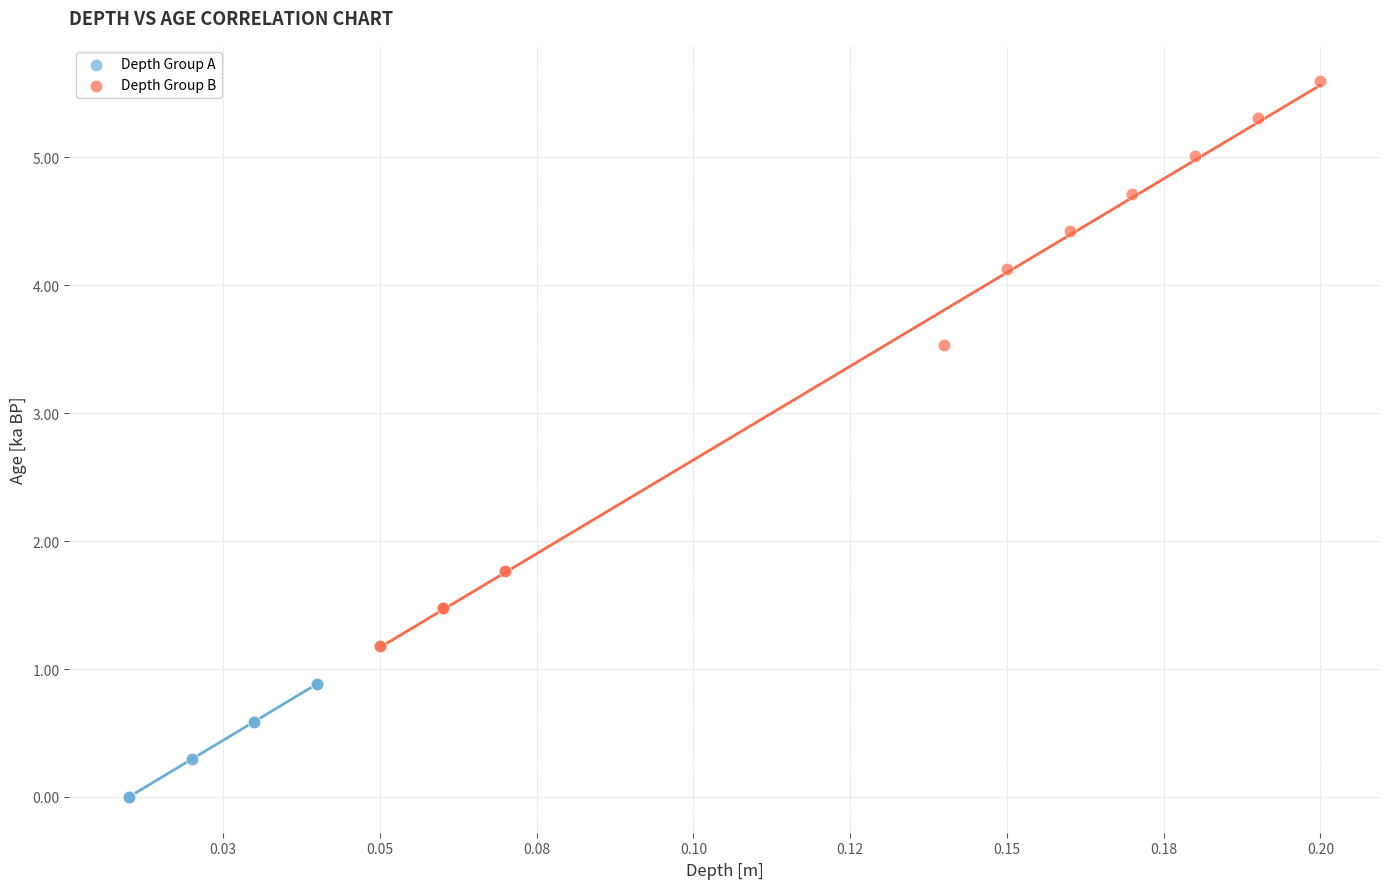

Which series contains the highest Y value?

Depth Group B